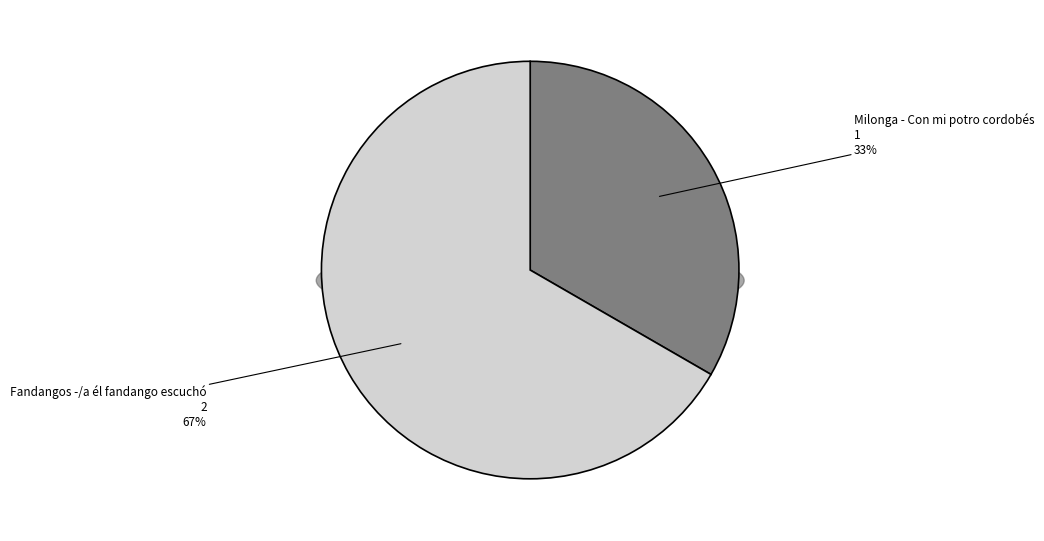

To the nearest percent, what is the difference between the Milonga - Con mi potro cordobés and Fandangos -/a él fandango escuchó slice percentages?

33%